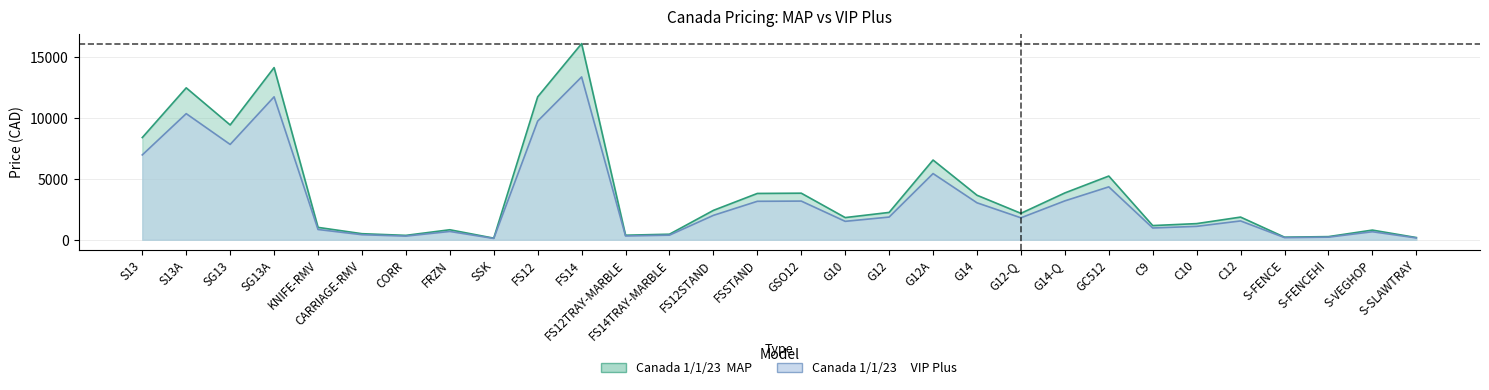

What is the label of the 25th point from the left?

C10